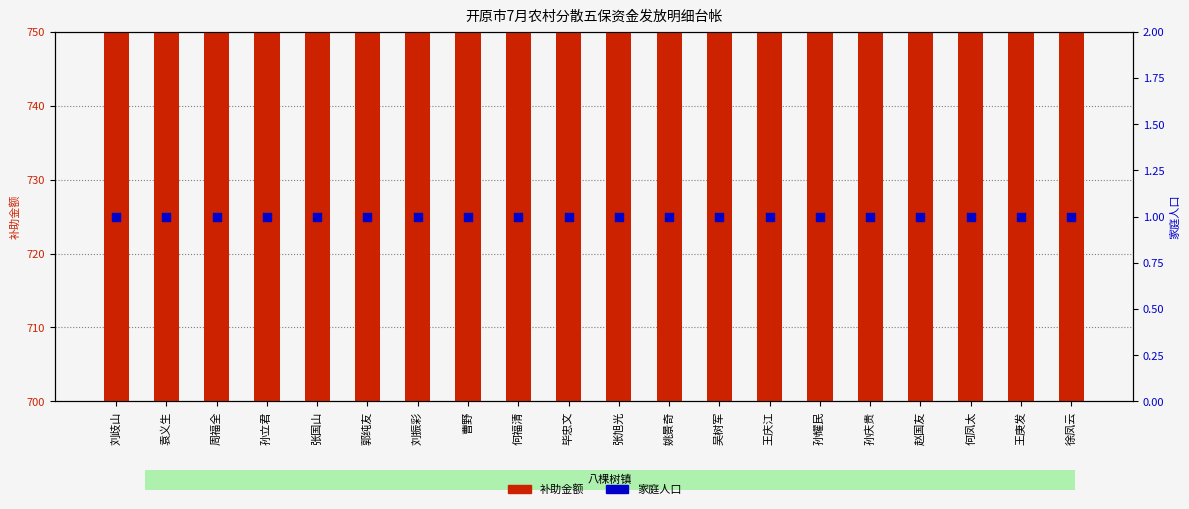

Which series contains the highest Y value?

补助金额